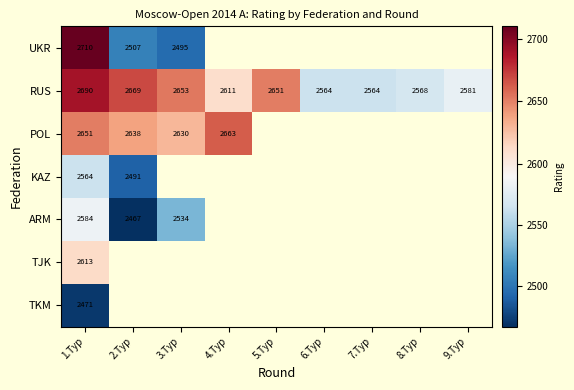

What is the minimum value shown in the chart?

2467.0